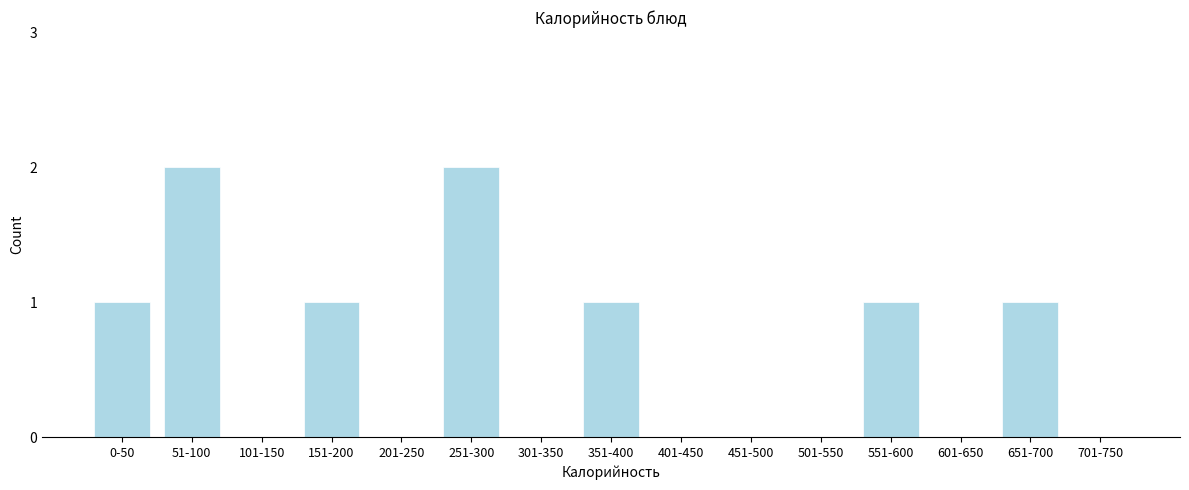

Reading right to left, what are all the values shown in this chart?

701-750=0	651-700=1	601-650=0	551-600=1	501-550=0	451-500=0	401-450=0	351-400=1	301-350=0	251-300=2	201-250=0	151-200=1	101-150=0	51-100=2	0-50=1